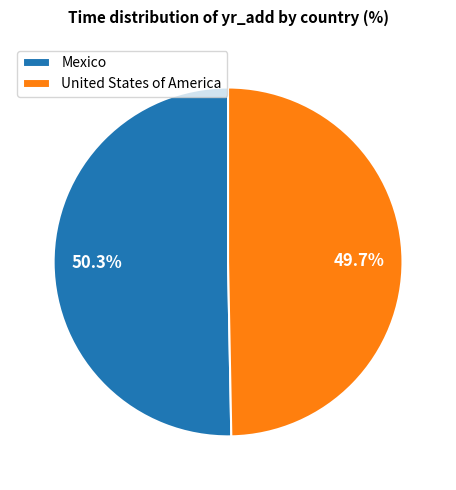

Is it true that Mexico is 50% of the pie?

True